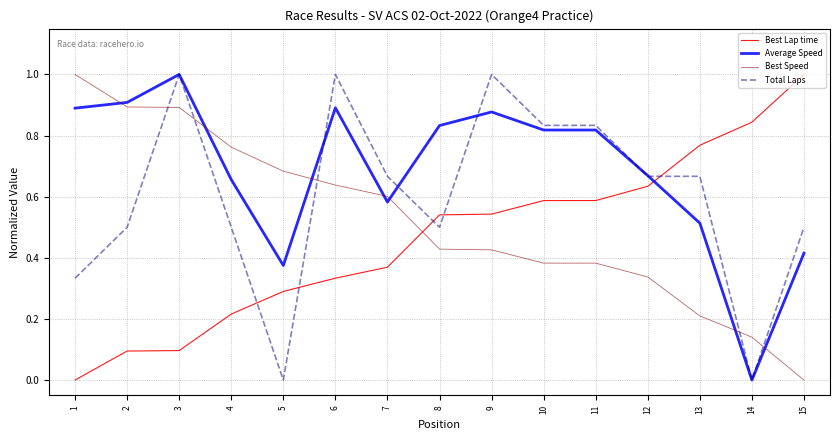

Is it true that Average Speed equals 0.6 at 7?

True